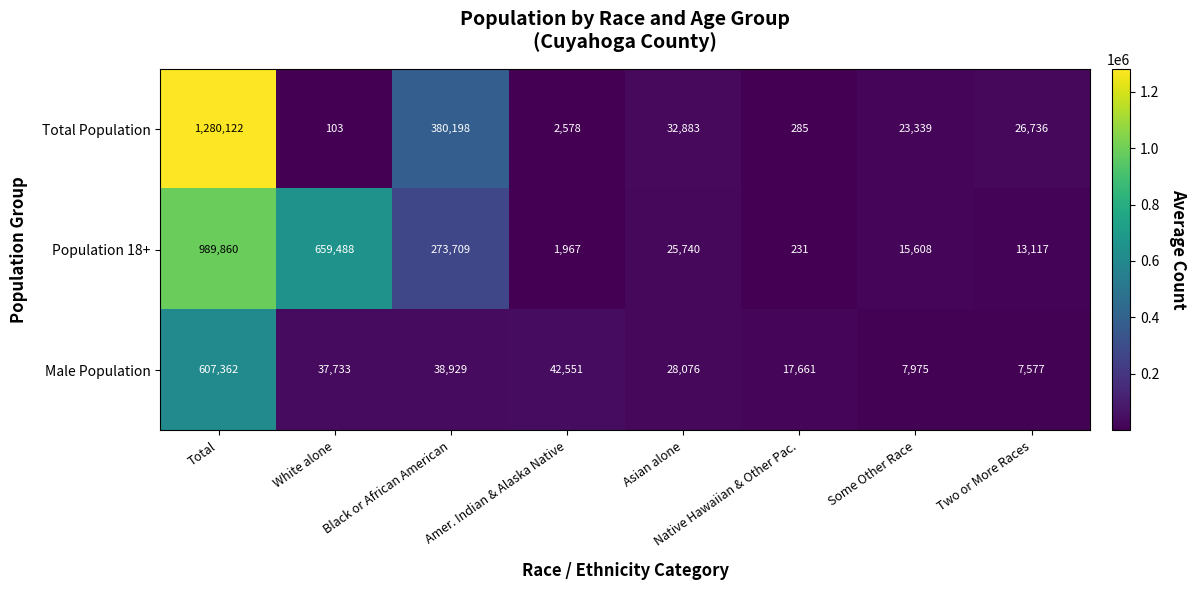

At which category does the chart reach its peak across all series?

Total